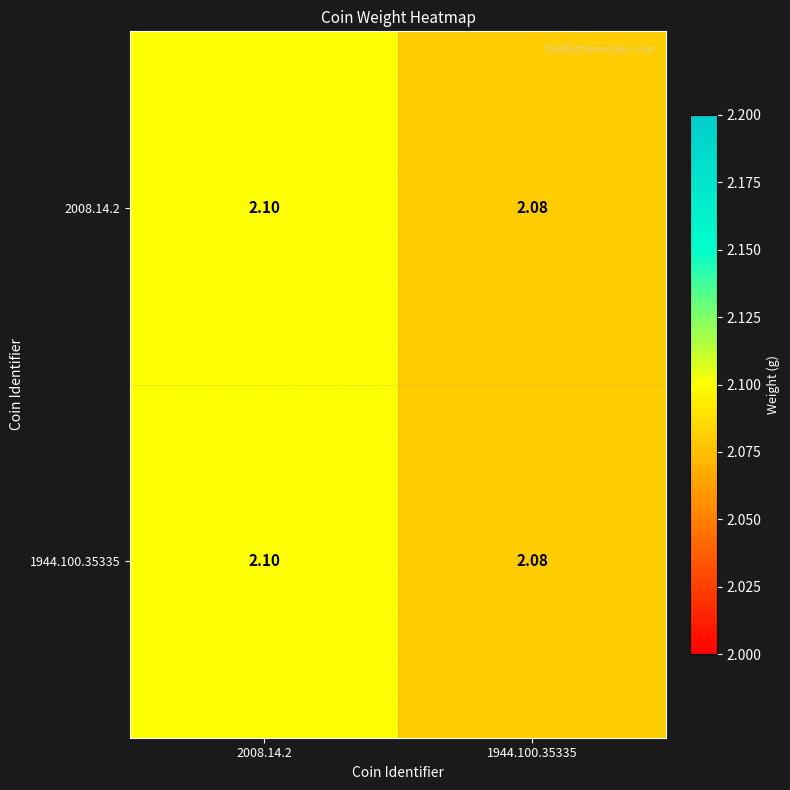

How many categories are shown in the chart?

2